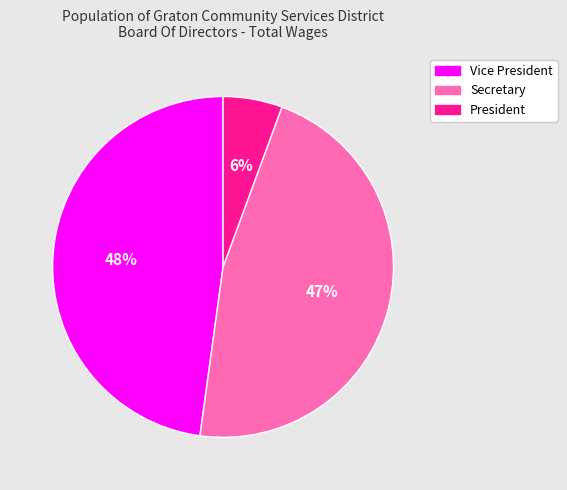

To the nearest percent, what is the combined percentage of Secretary and Vice President?

94%